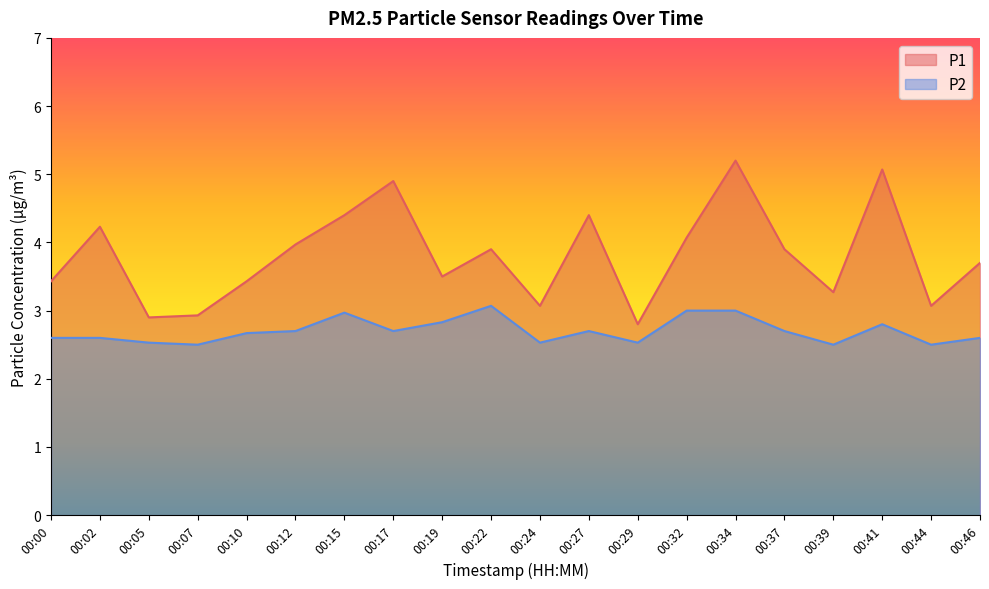

What is the value of the P1 point at the 1st from the left?

3.4